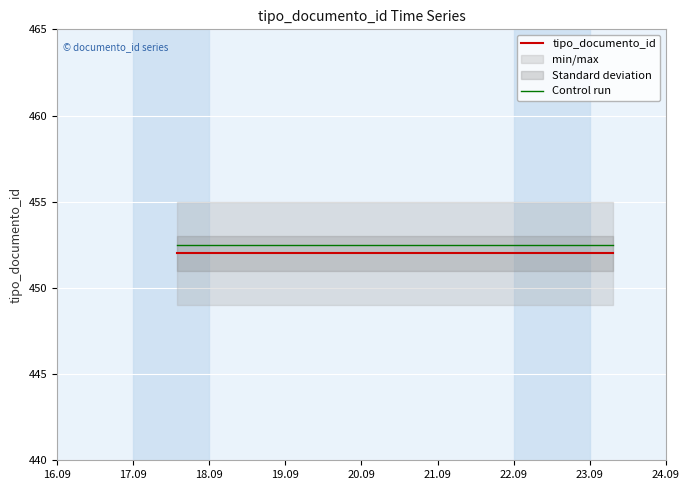

What is the lowest value of the tipo_documento_id series?

452.0